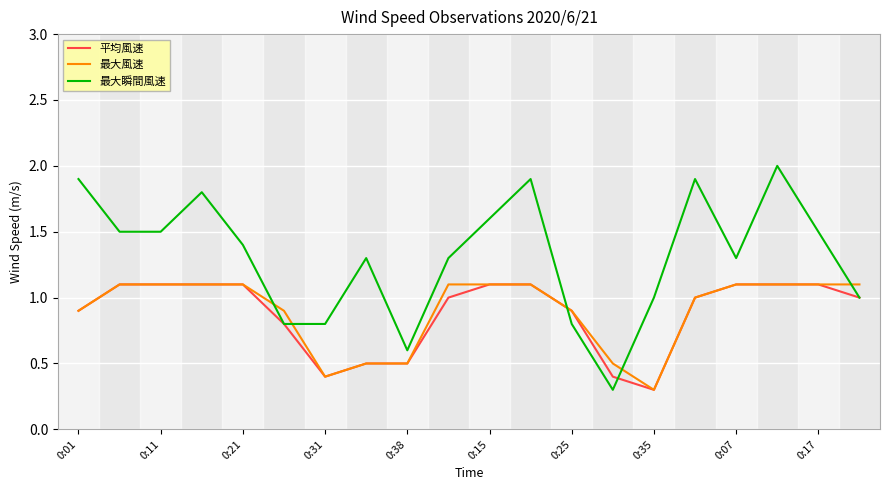

True or false: 最大風速 and 最大瞬間風速 cross at least once.

True